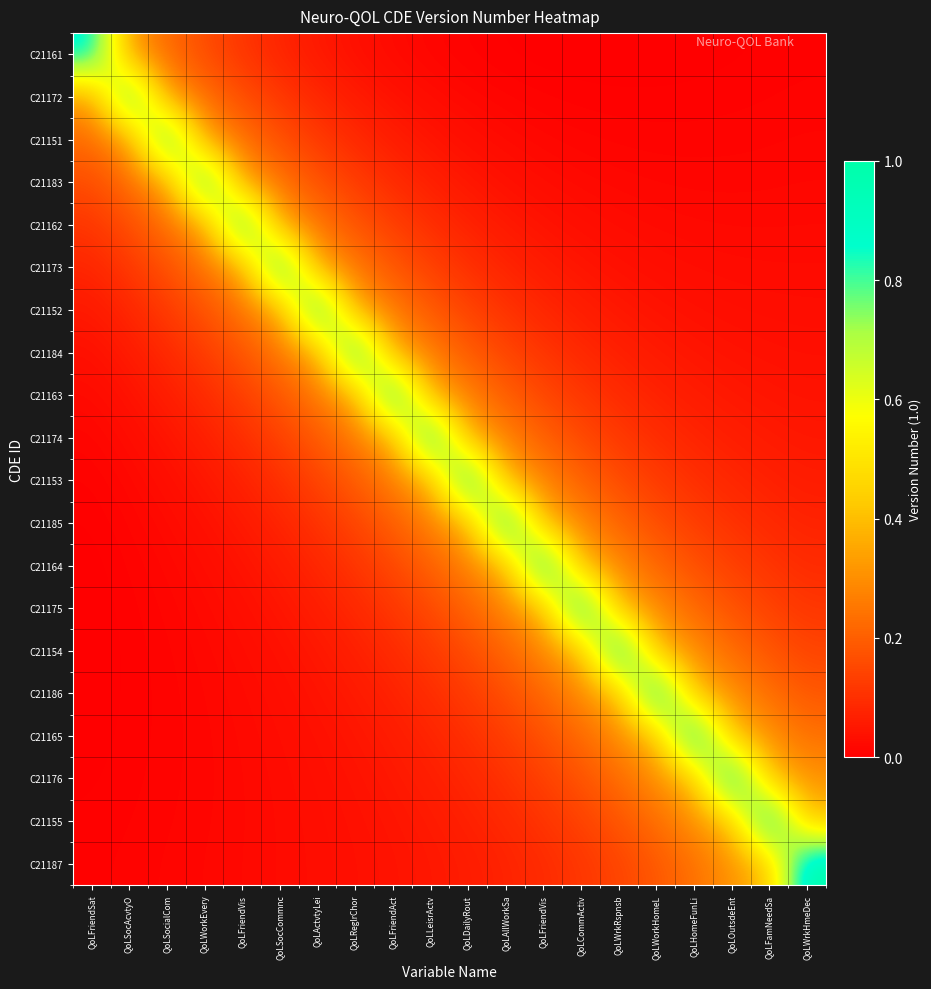

Which series changed the most between QoLWorkHomeL and QoLHomeFunLi?

C21165